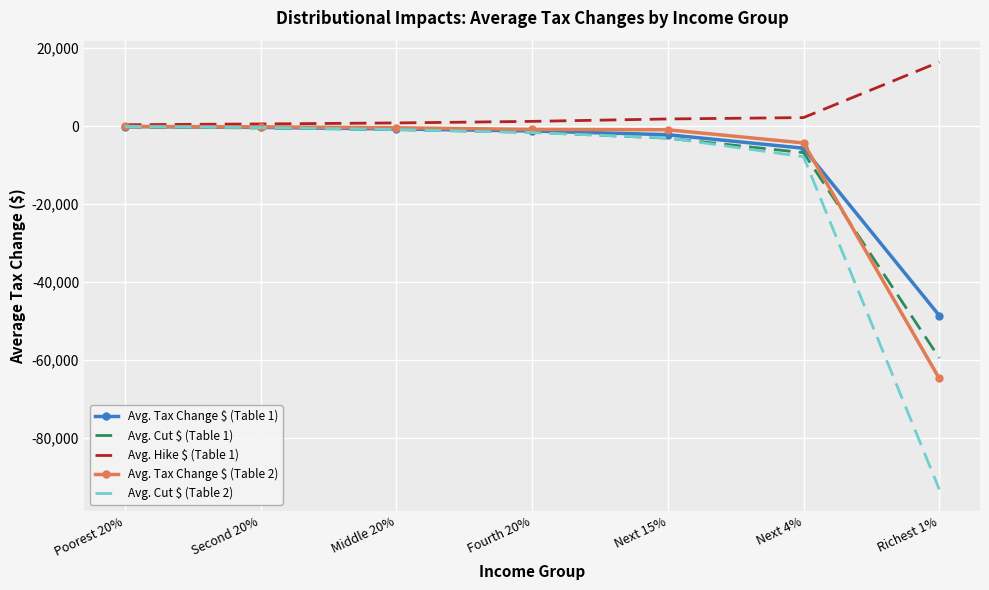

True or false: Avg. Tax Change $ (Table 2) and Avg. Tax Change $ (Table 1) cross at least once.

True